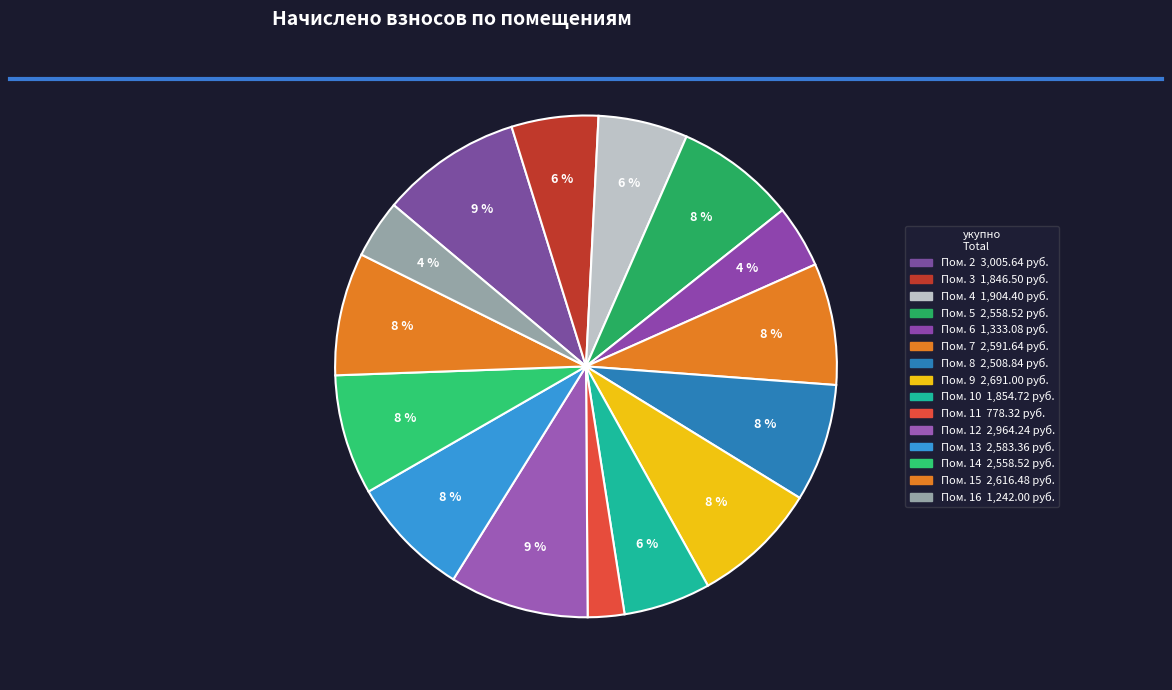

Rank the categories by value from lowest to highest.

11, 16, 6, 3, 10, 4, 8, 5, 14, 13, 7, 15, 9, 12, 2